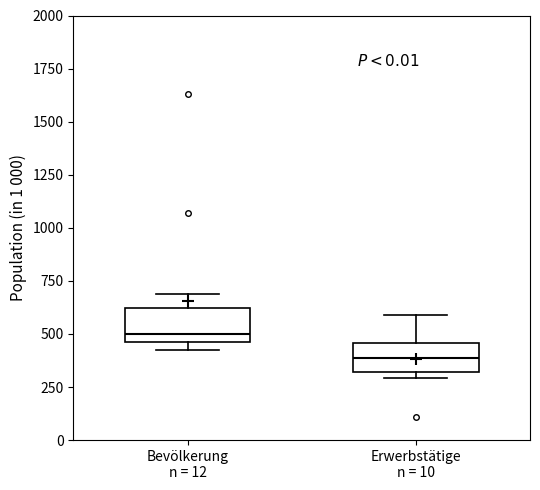

Which box has the lowest median line?

Erwerbstätige n = 10